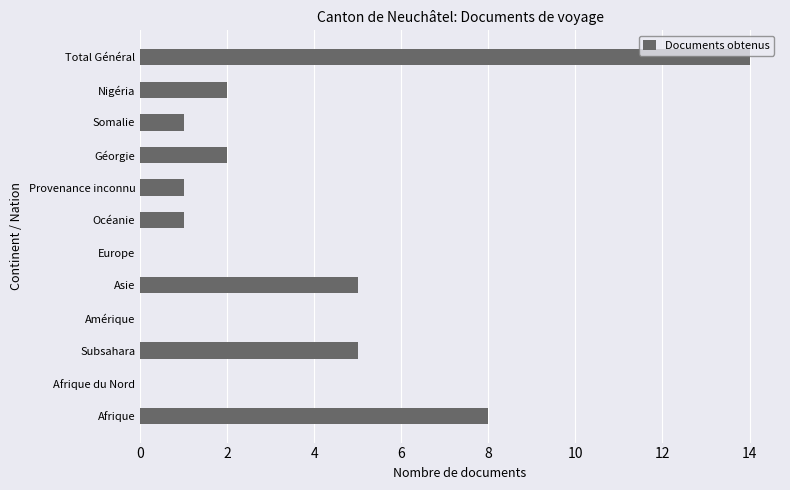

Which has a higher value, Océanie or Subsahara?

Subsahara